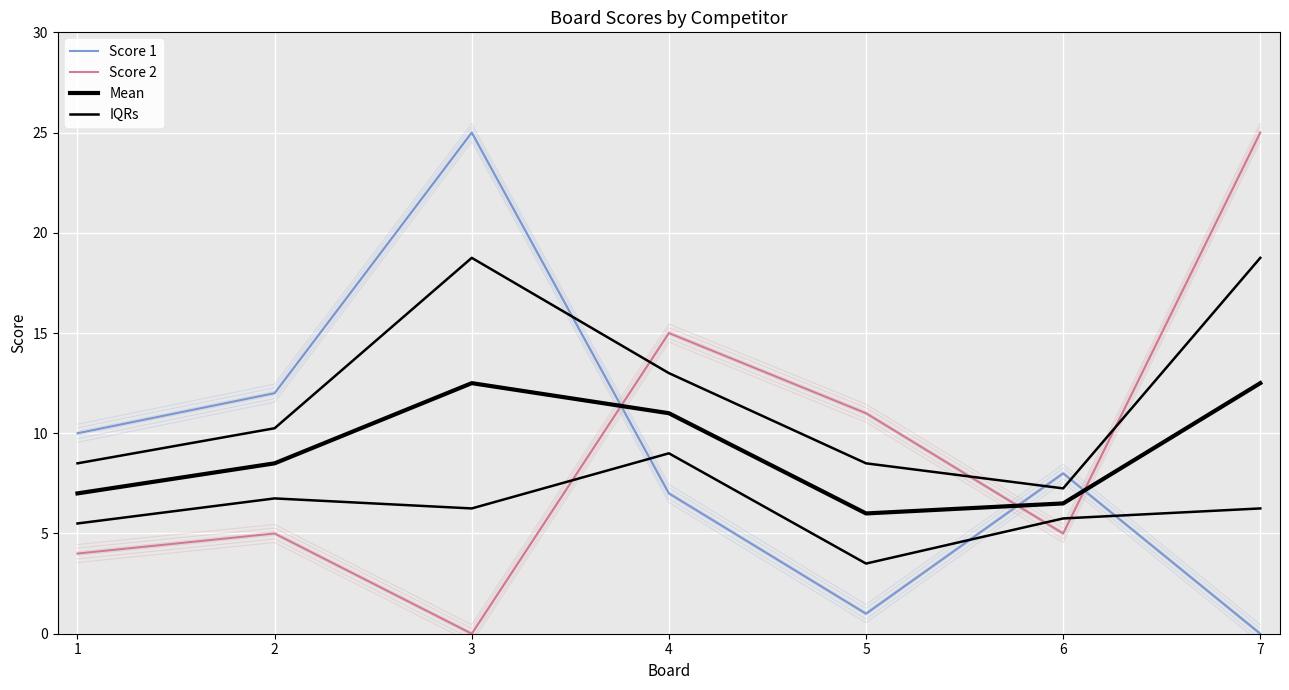

How many lines are shown in the chart?

4